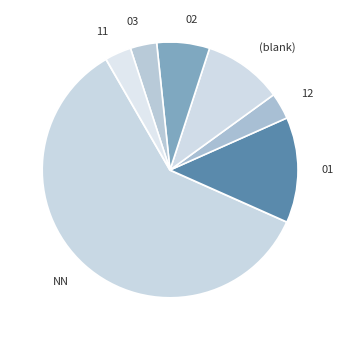

What is the majority slice?

NN